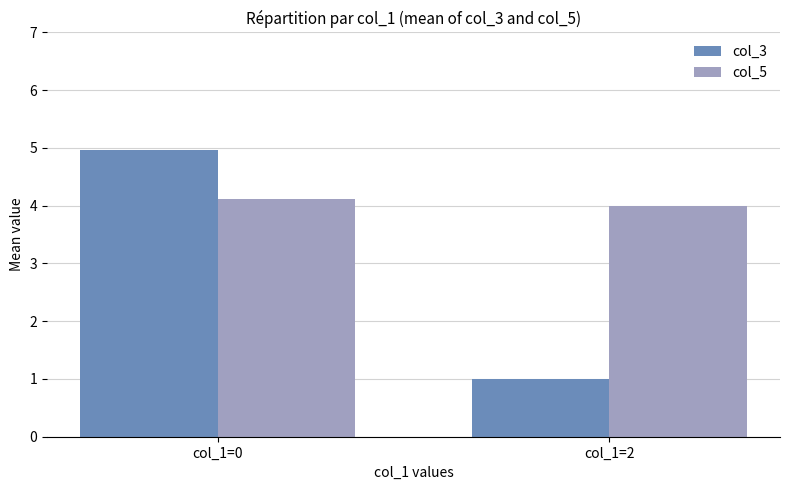

Is the value of col_3 at col_1=0 greater than the value of col_5 at col_1=2?

Yes